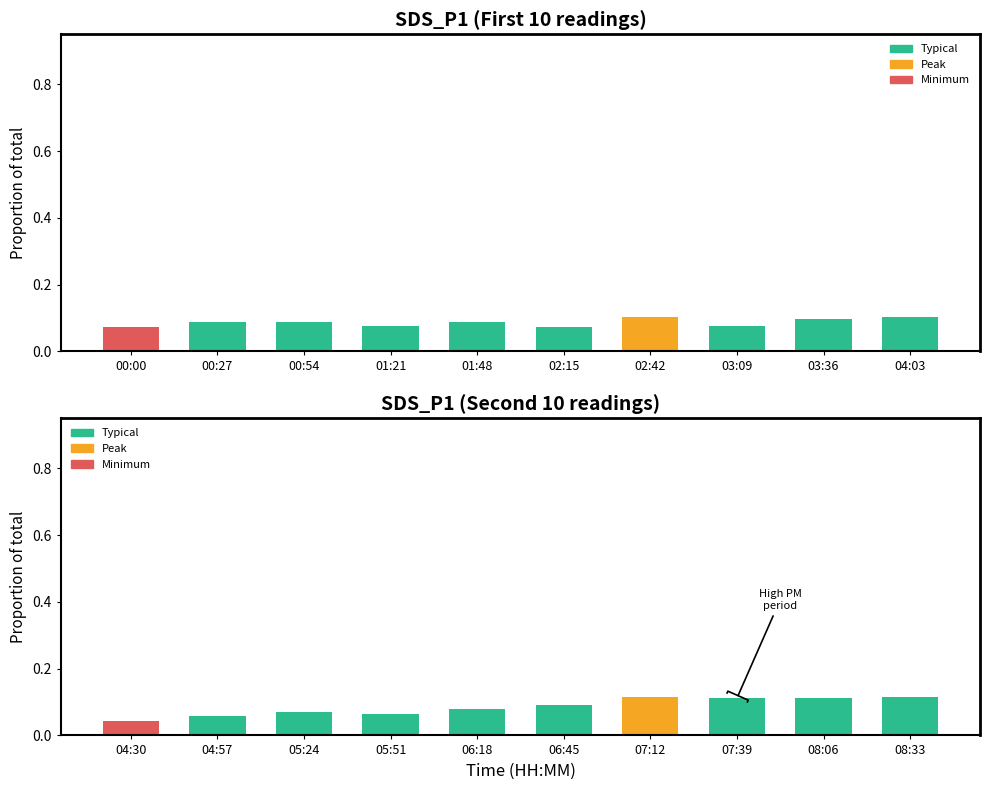

What is the difference between the maximum and minimum values?

0.1